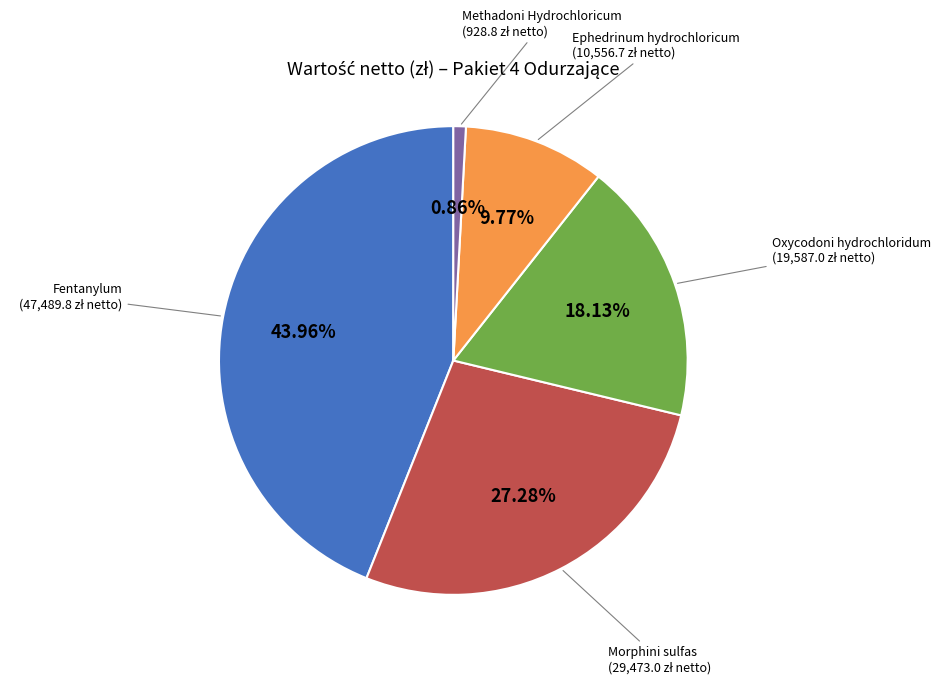

Does any single category account for the majority?

No